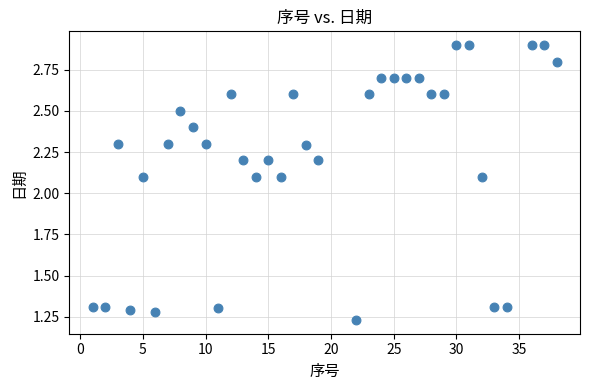

What is the range of X values (max minus min)?

37.0